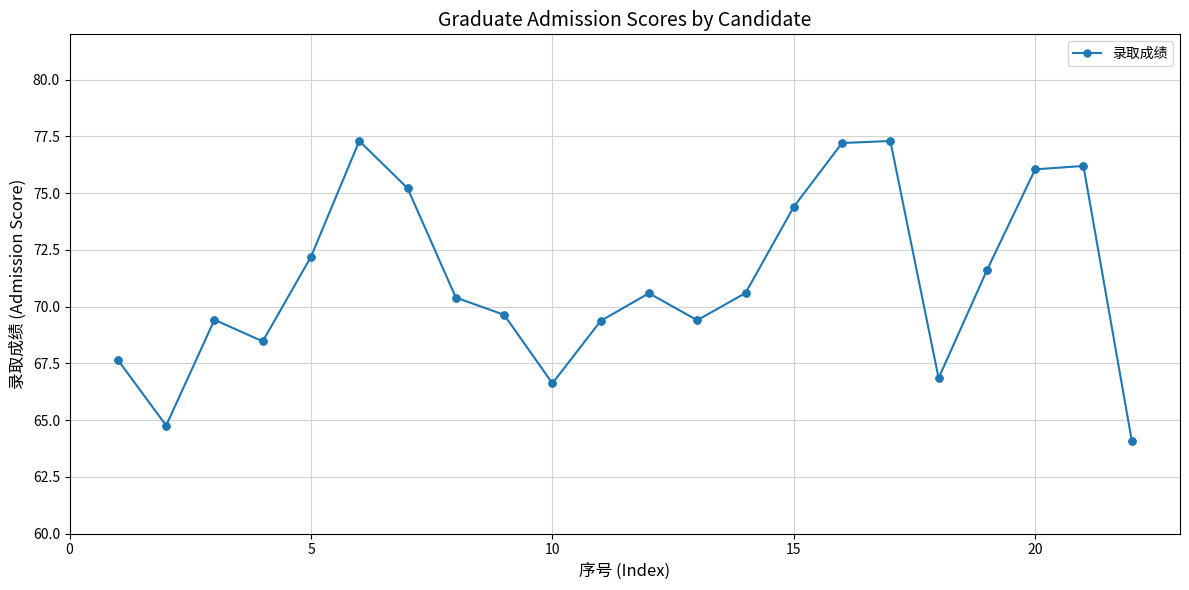

What is the difference between the maximum and second lowest values?

12.5